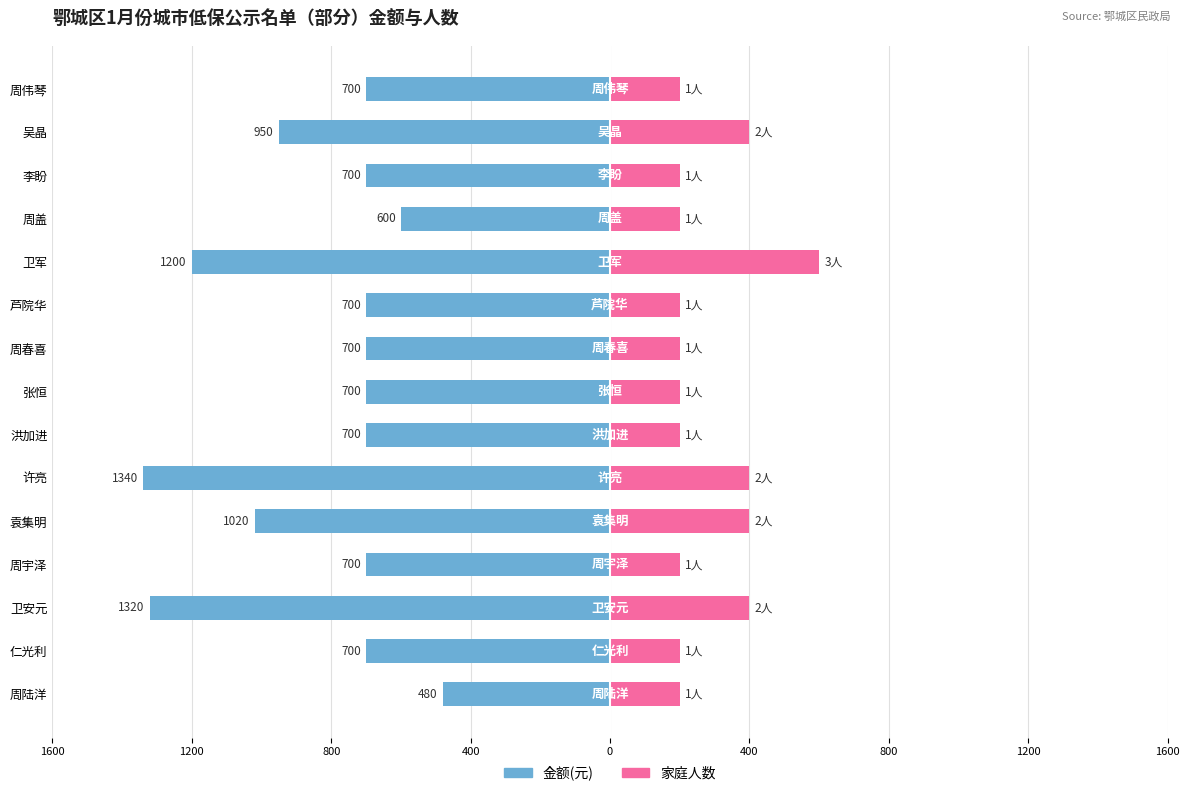

Reading left to right, extract all data points from this chart.

金额(元): -480	-700	-1320	-700	-1020	-1340	-700	-700	-700	-700	-1200	-600	-700	-950	-700
家庭人数×200: 200	200	400	200	400	400	200	200	200	200	600	200	200	400	200